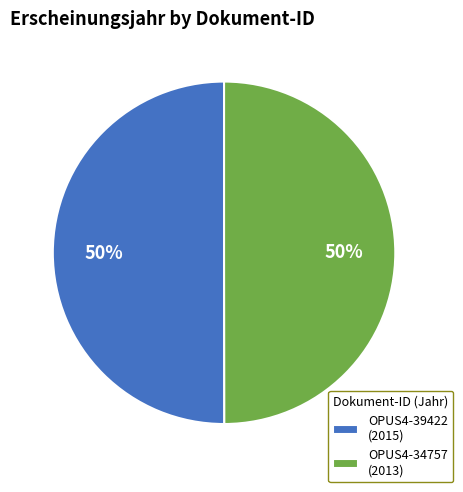

Is the sum of OPUS4-34757 (2013) and OPUS4-39422 (2015) greater than half?

Yes